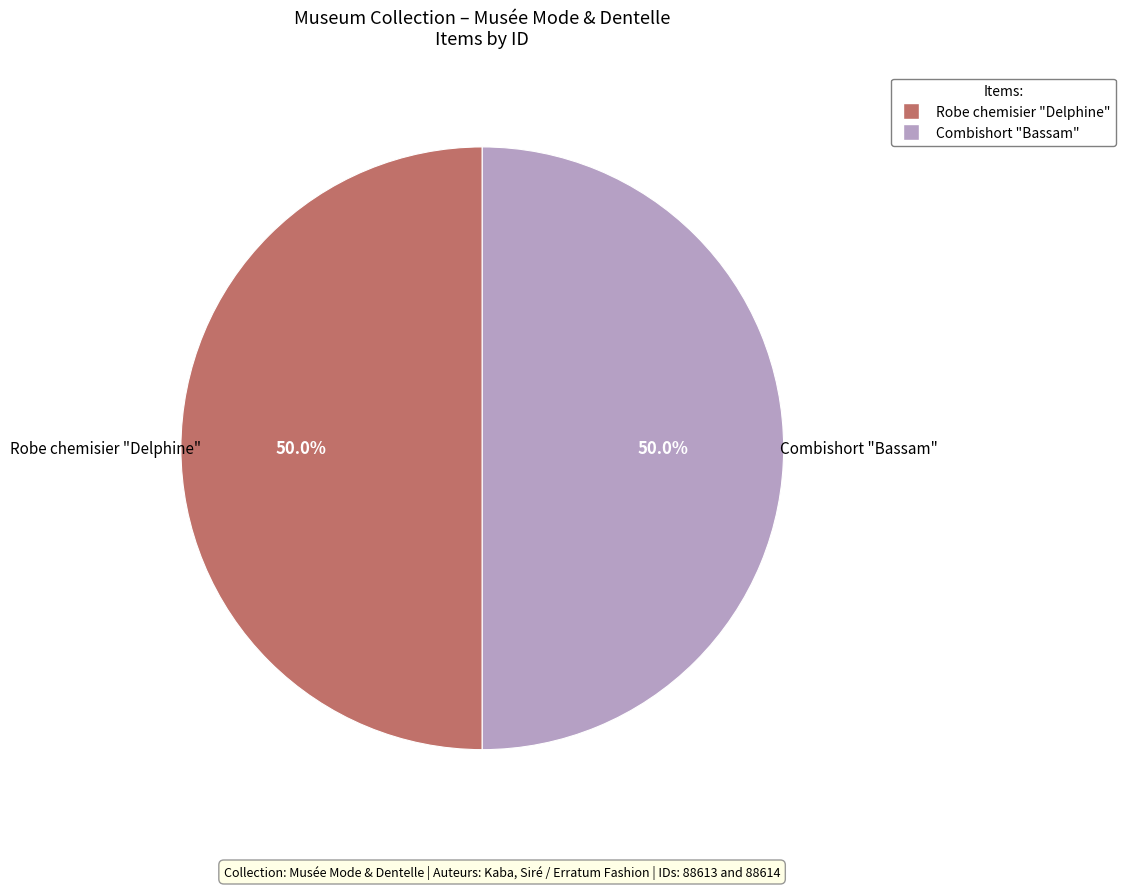

The Combishort "Bassam" slice represents 50% of the pie. True or false?

True